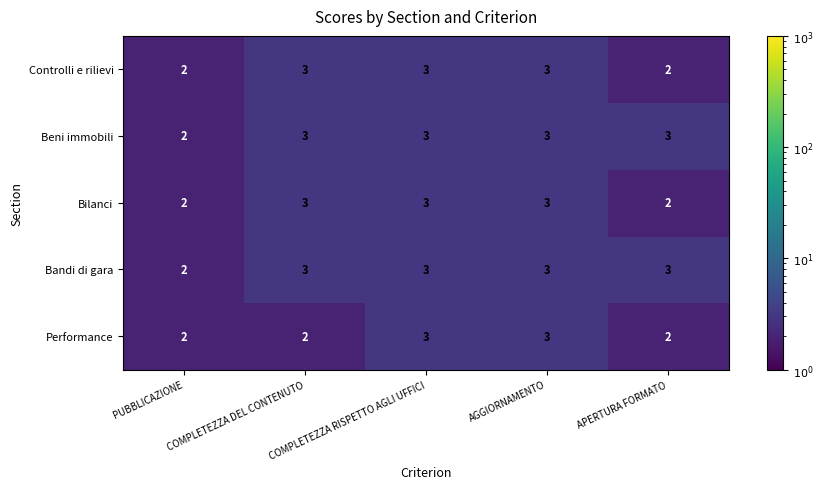

The Beni immobili series shows 1 at COMPLETEZZA DEL CONTENUTO. True or false?

False